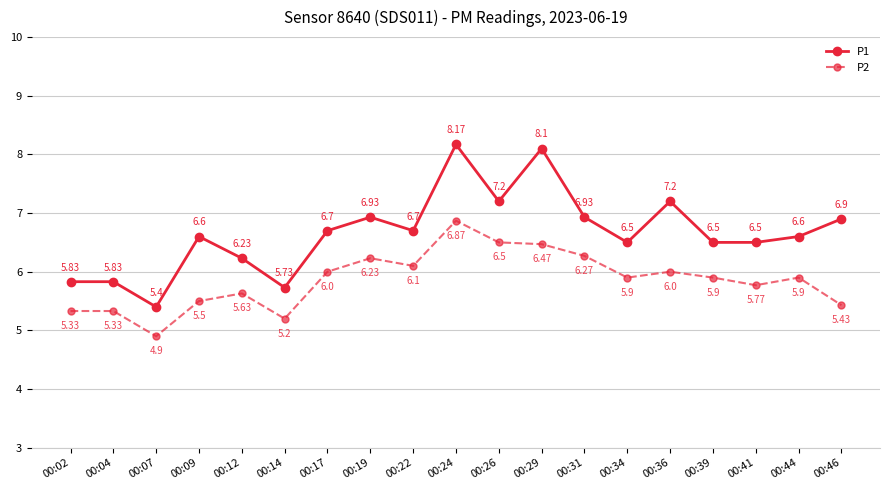

What are all the series names shown in the legend?

P1, P2